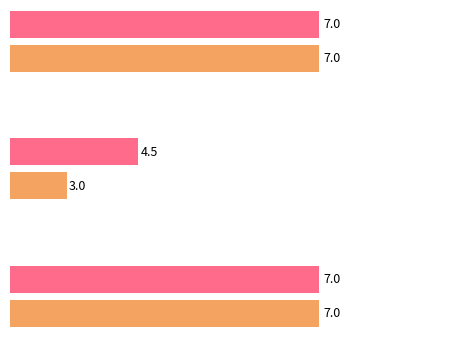

Count the Koeficient values in the range 3 to 7.

3